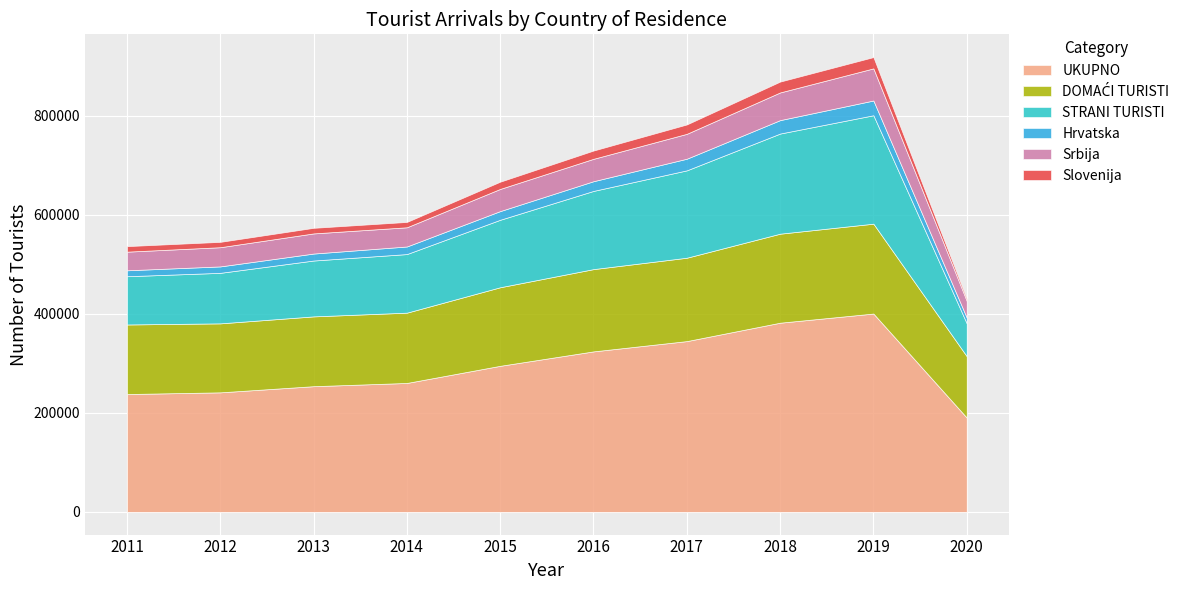

What are all the series names shown in the legend?

UKUPNO, DOMAĆI TURISTI, STRANI TURISTI, Hrvatska, Srbija, Slovenija